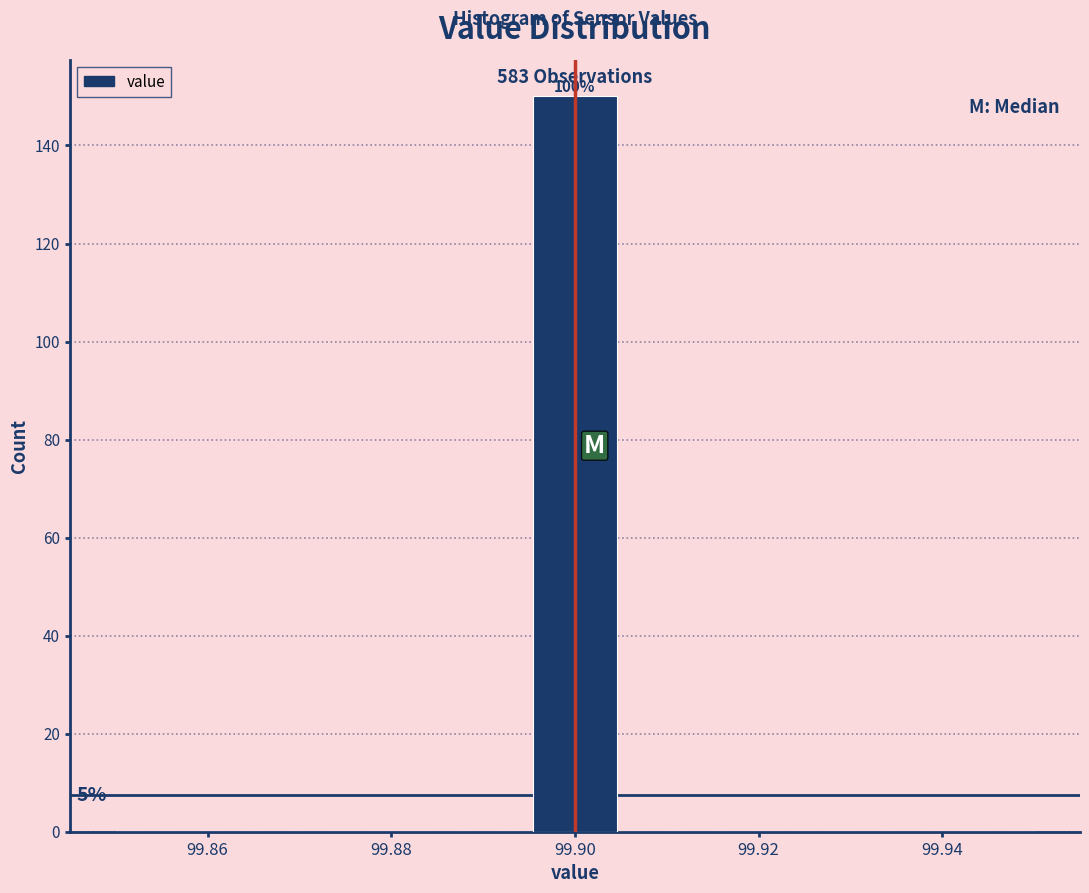

Over which range of the x-axis is the bar tallest?

99.896 to 99.904